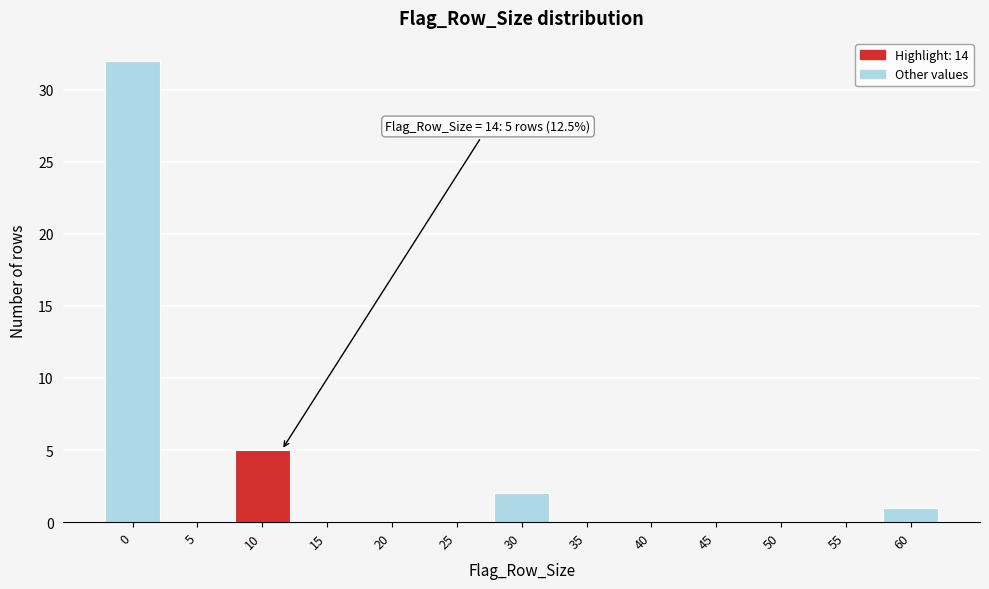

Reading left to right, transcribe all the data shown in this chart.

0=32	5=0	10=5	15=0	20=0	25=0	30=2	35=0	40=0	45=0	50=0	55=0	60=1